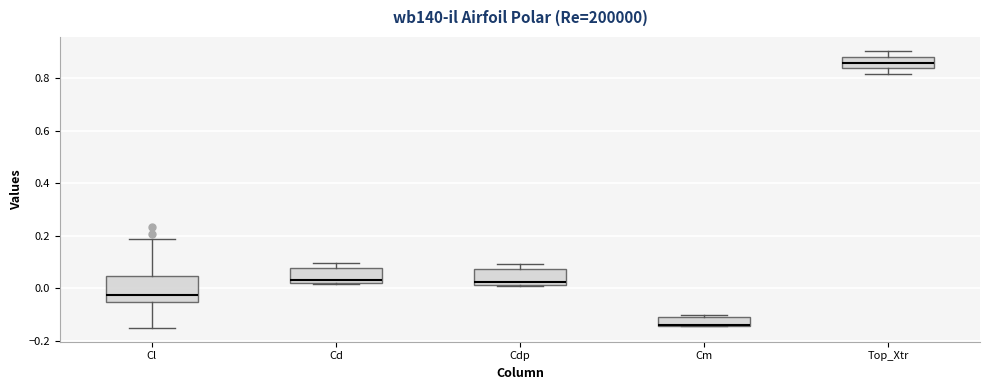

Comparing the boxes themselves (not the whiskers), which one is the tallest?

Cl